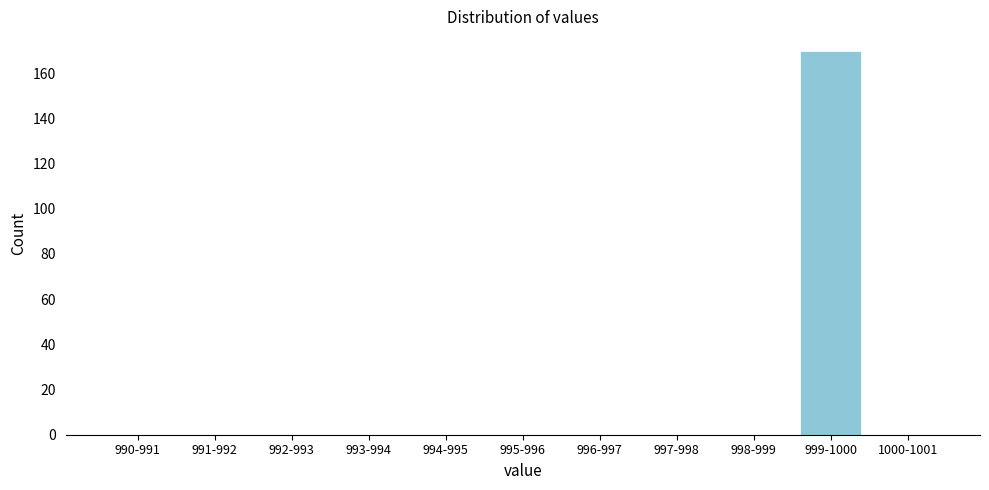

Reading right to left, list all the values displayed in this chart.

1000-1001=0	999-1000=170	998-999=0	997-998=0	996-997=0	995-996=0	994-995=0	993-994=0	992-993=0	991-992=0	990-991=0